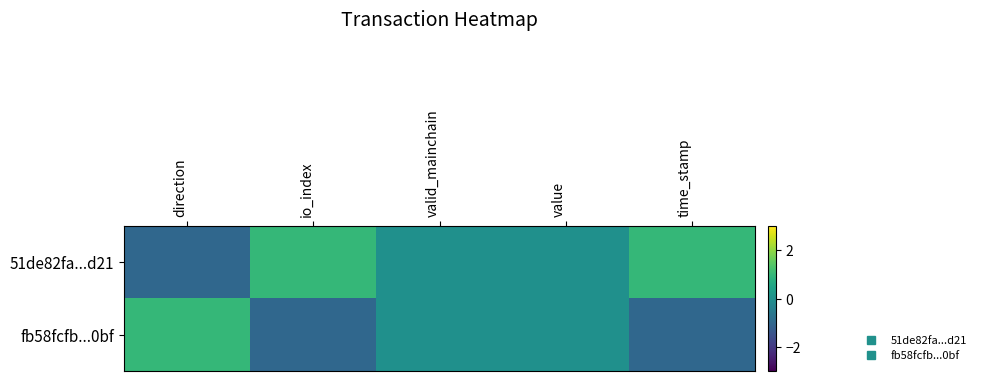

Which category has the highest value across all series?

io_index